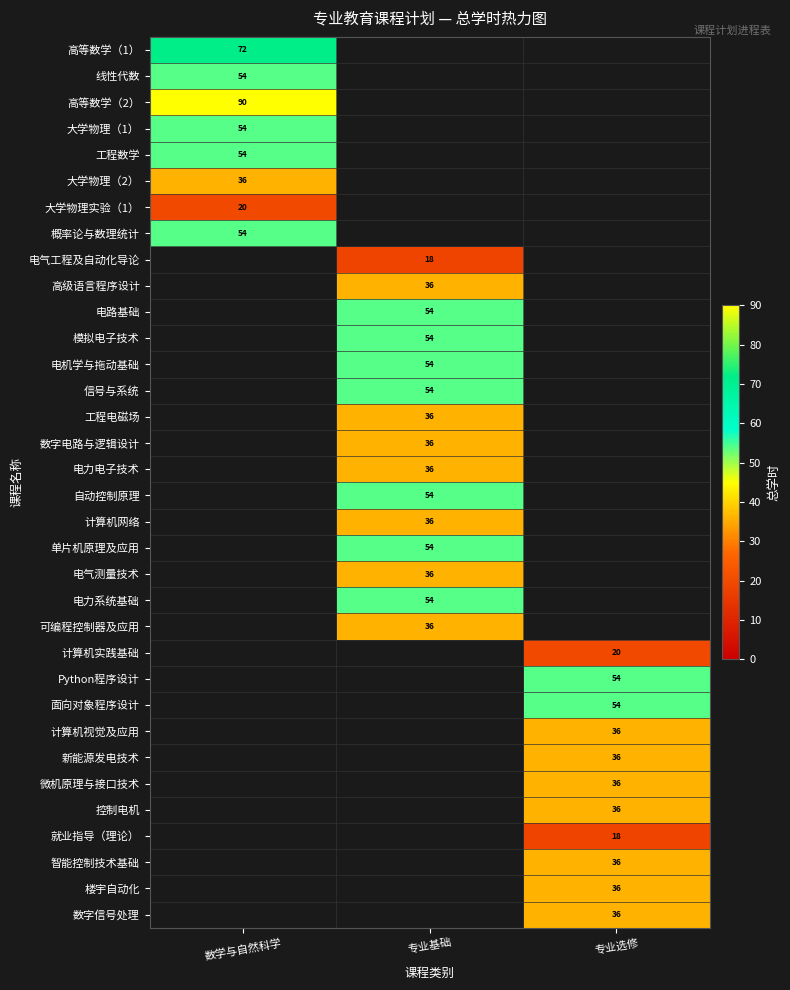

The value of 电气工程及自动化导论 at 专业基础 is 28. True or false?

False